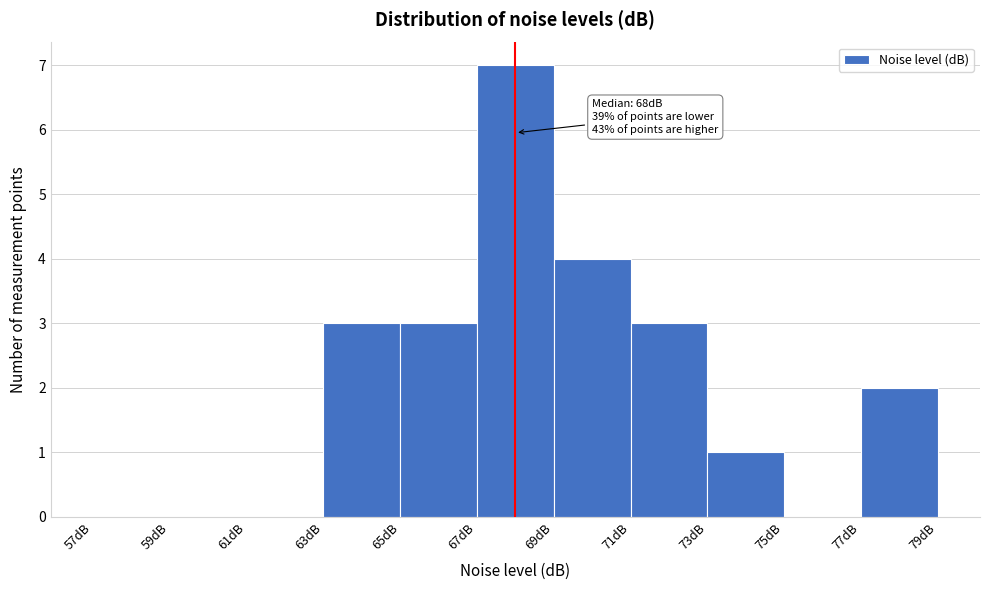

Over which range of the x-axis is the bar tallest?

67 to 69